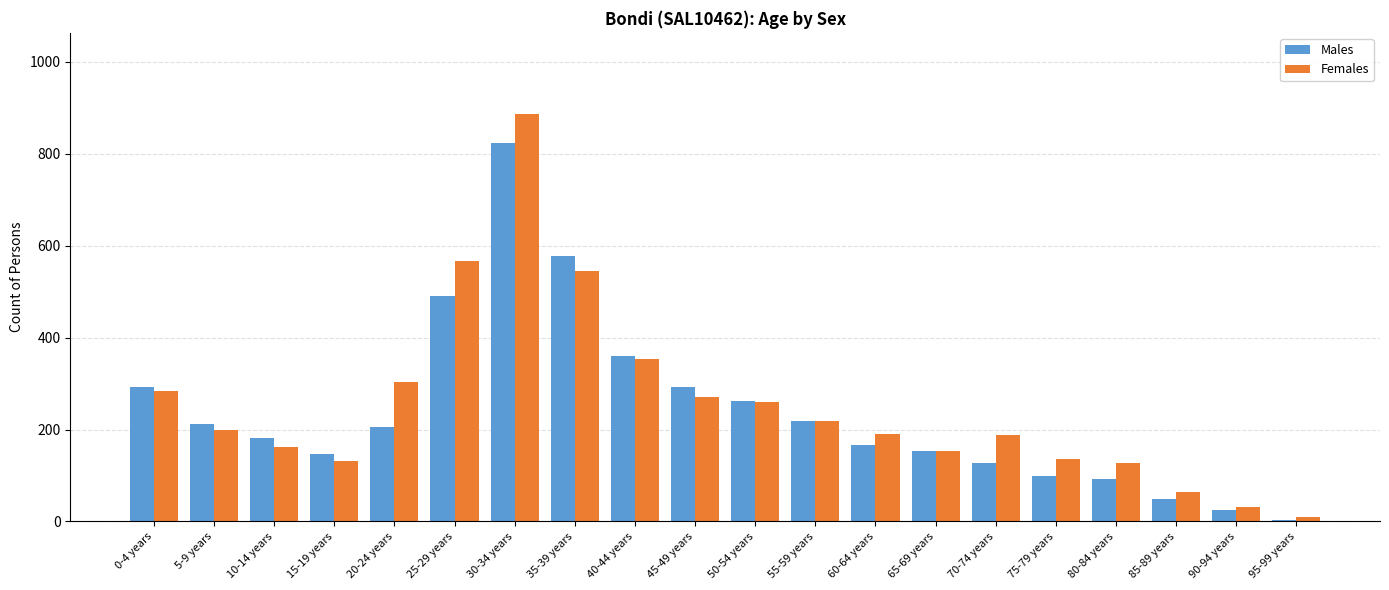

What is the highest value of the Females series?

886